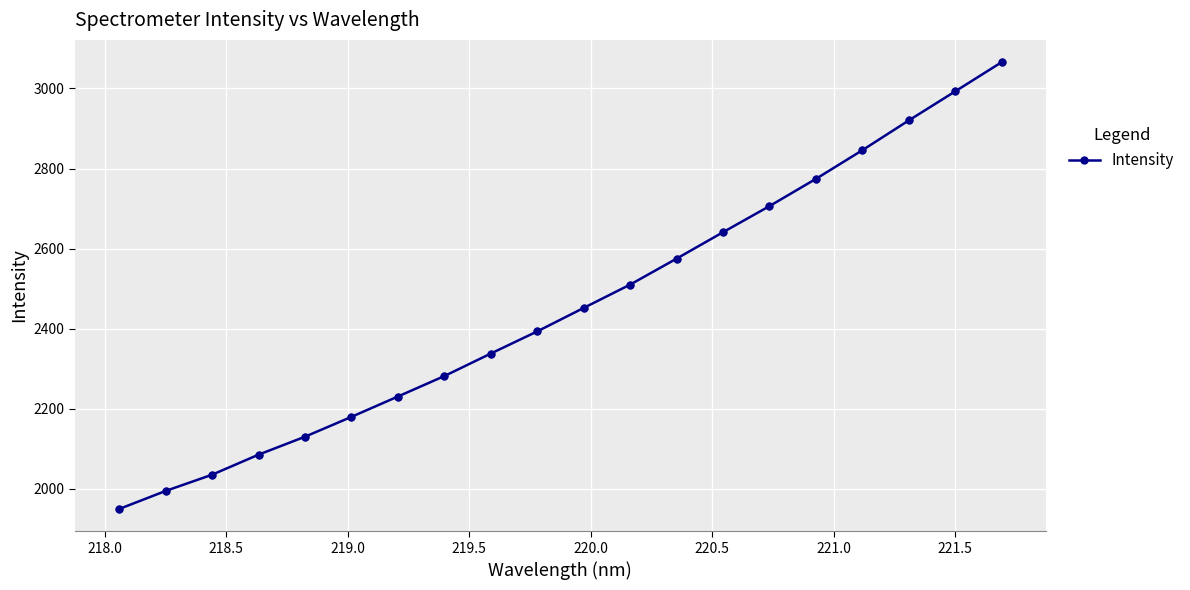

What is the maximum value shown in the chart?

3065.6